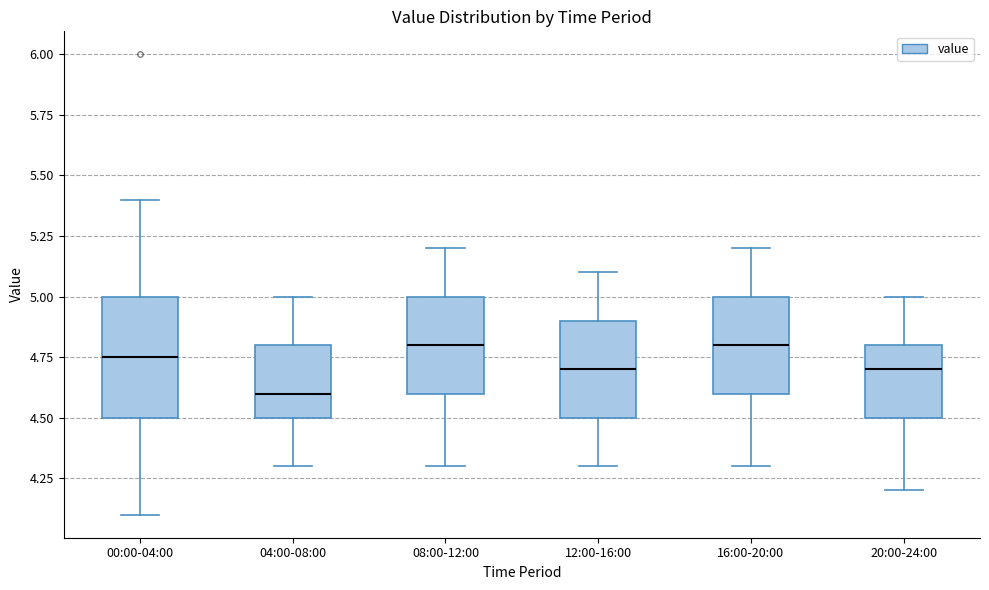

Which box has the lowest median line?

04:00-08:00